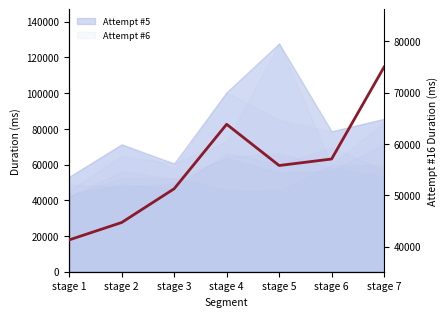

How many points are lower than both their immediate neighbors (excluding endpoints)?

1